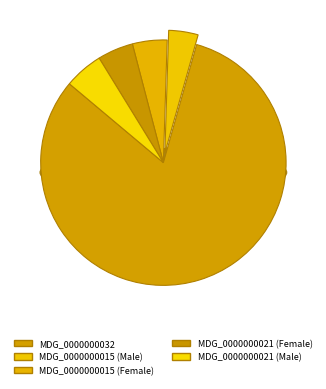

What is the change in value from MDG_0000000021 (Female) to MDG_0000000021 (Male)?

+3